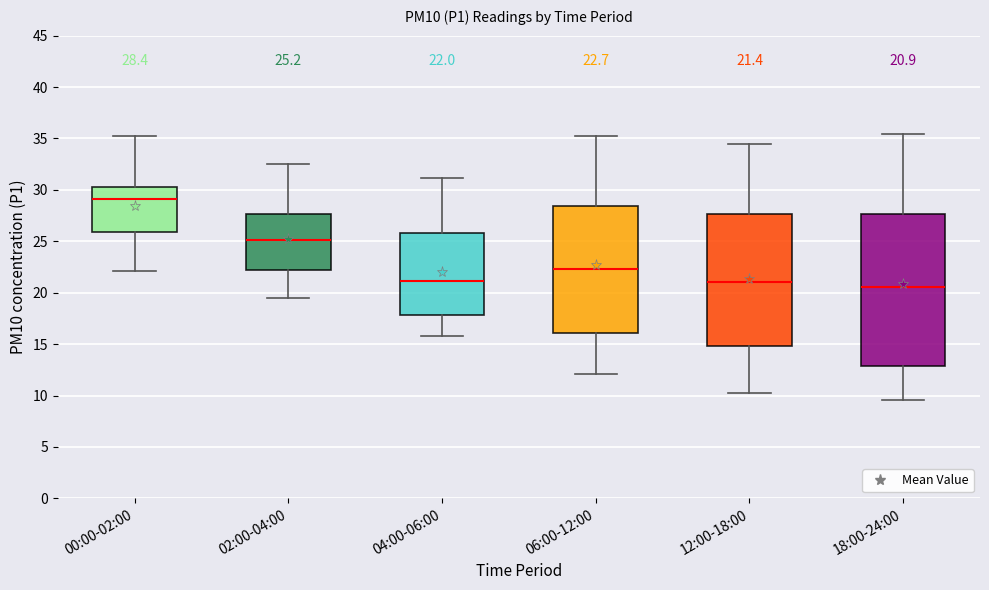

Which box is the tallest, from its lower edge to its upper edge?

18:00-24:00